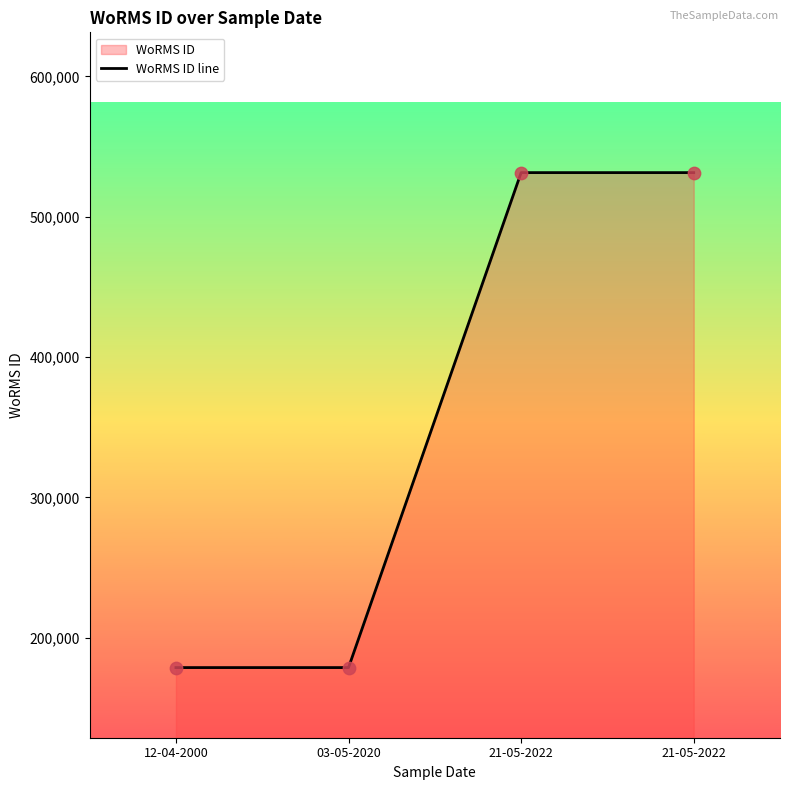

What is the ratio of the value at 21-05-2022 to the value at 21-05-2022?

1.0